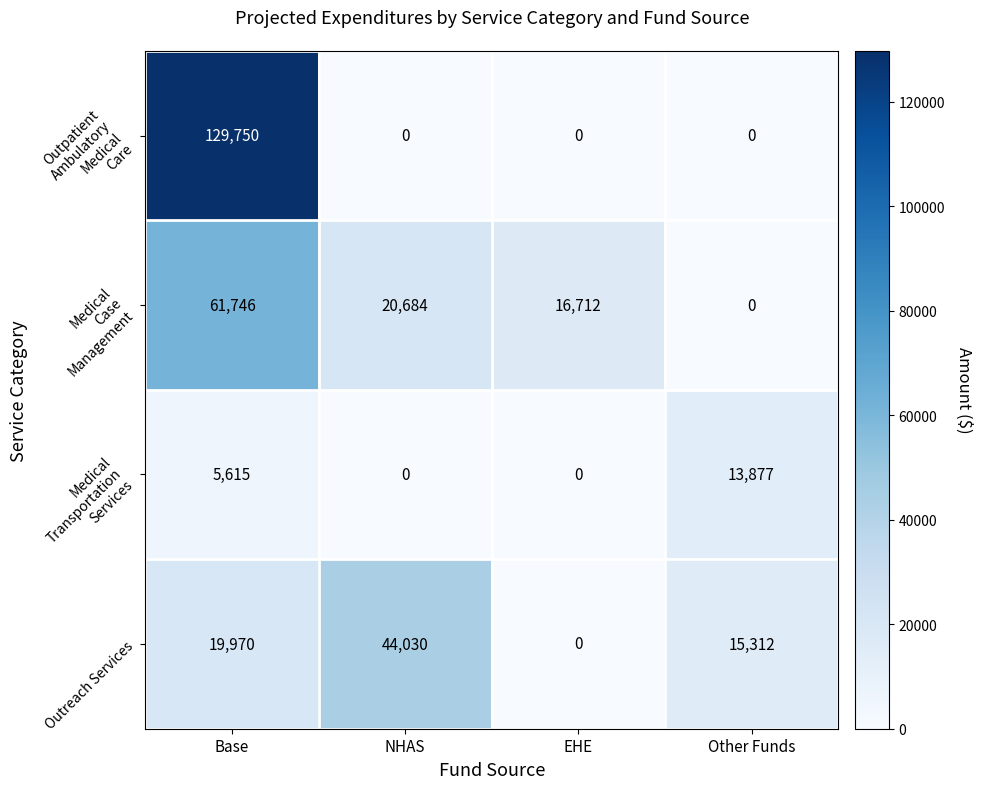

Which category has the highest value across all series?

Base